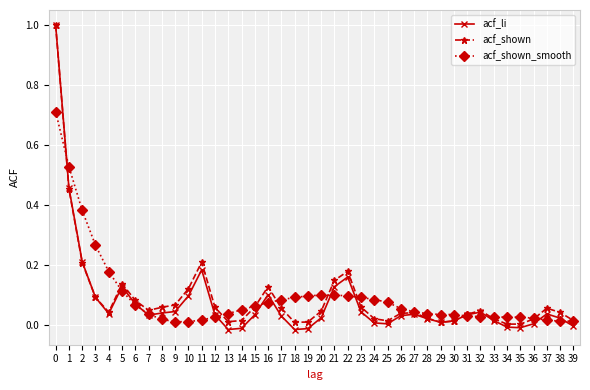

Where is the first local minimum for acf_shown?

4